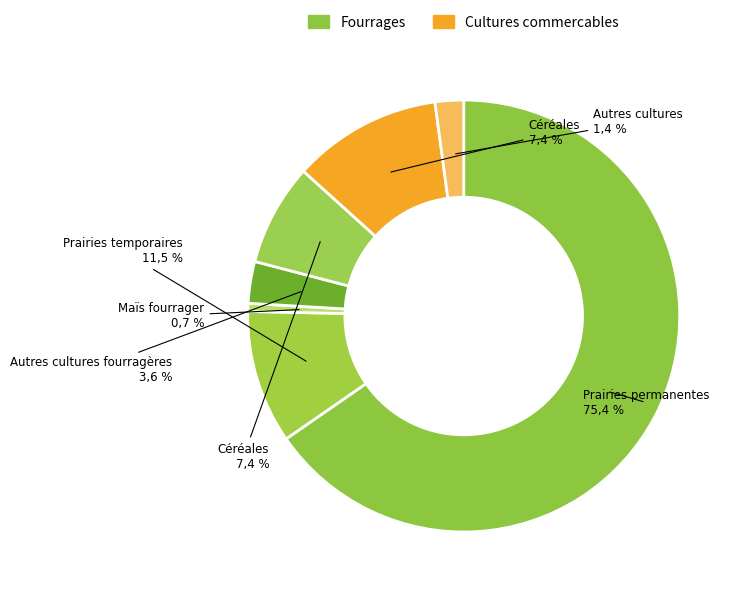

To the nearest percent, what percentage of the pie is 19?

3%